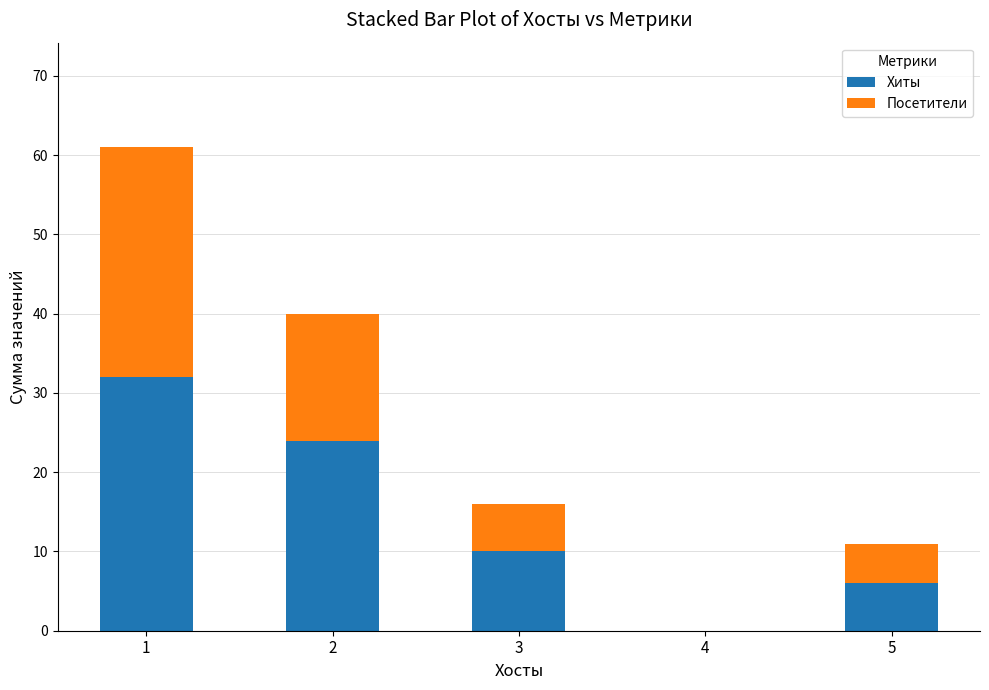

The Хиты series shows 0 at 4. True or false?

True